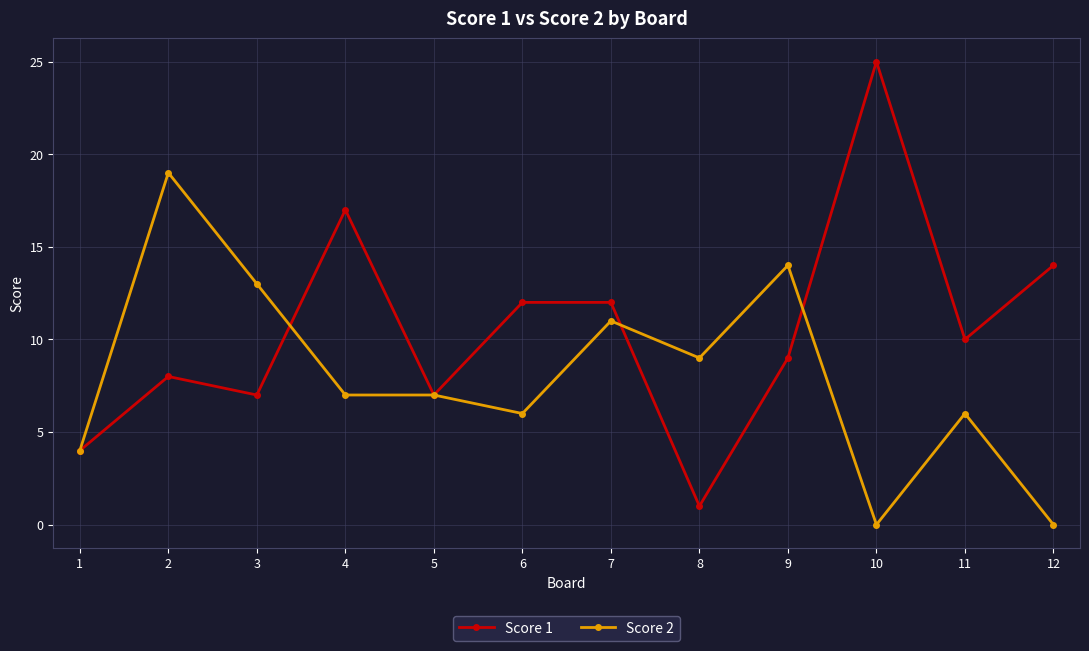

Which label corresponds to the largest value in the chart?

10